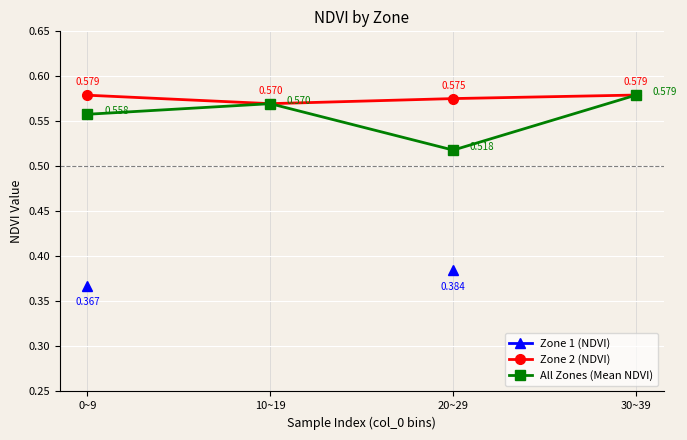

True or false: Zone 2 (NDVI) and Zone 1 (NDVI) intersect in this chart.

False